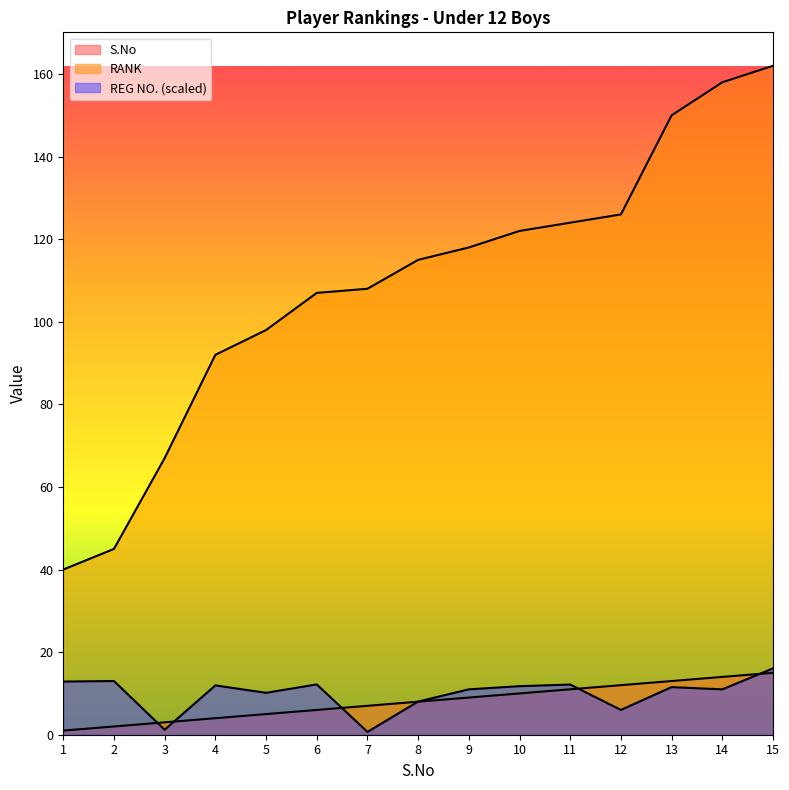

What is the difference between the RANK values at 1 and 3?

27.0